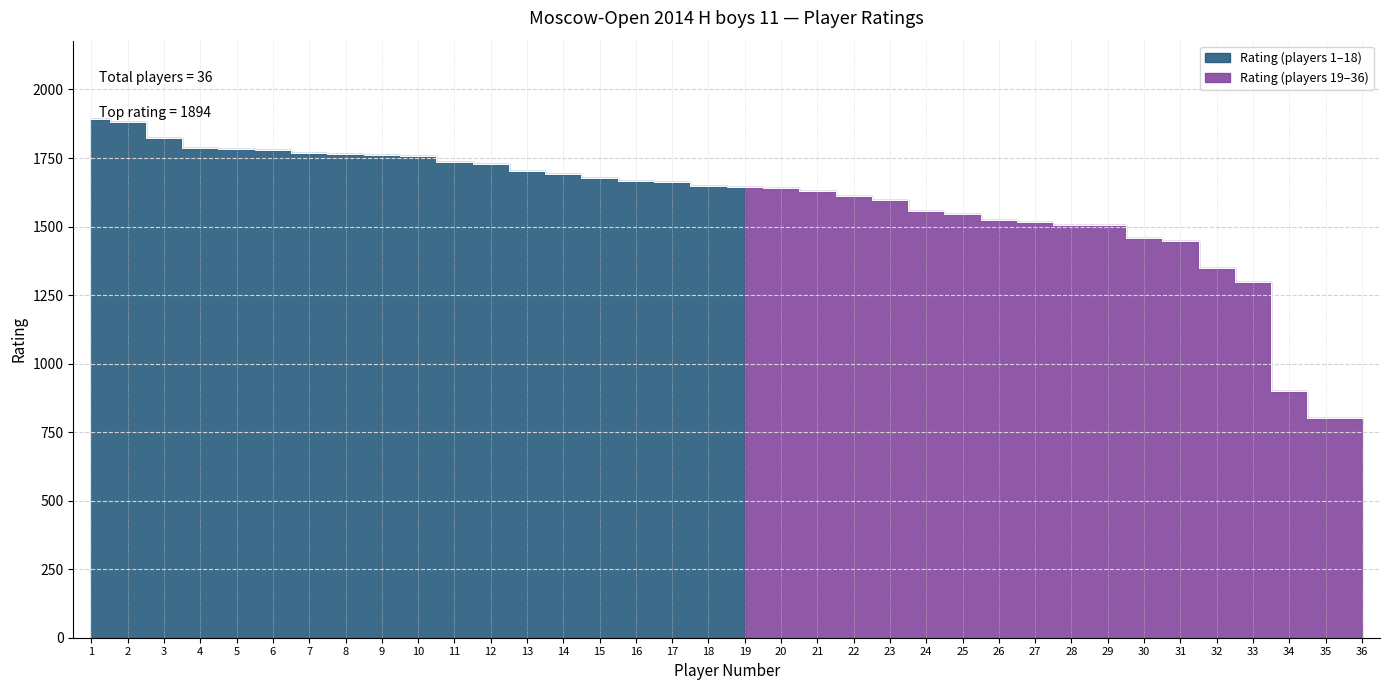

Approximately how many times larger is the value at 11 compared to 28?

1.2